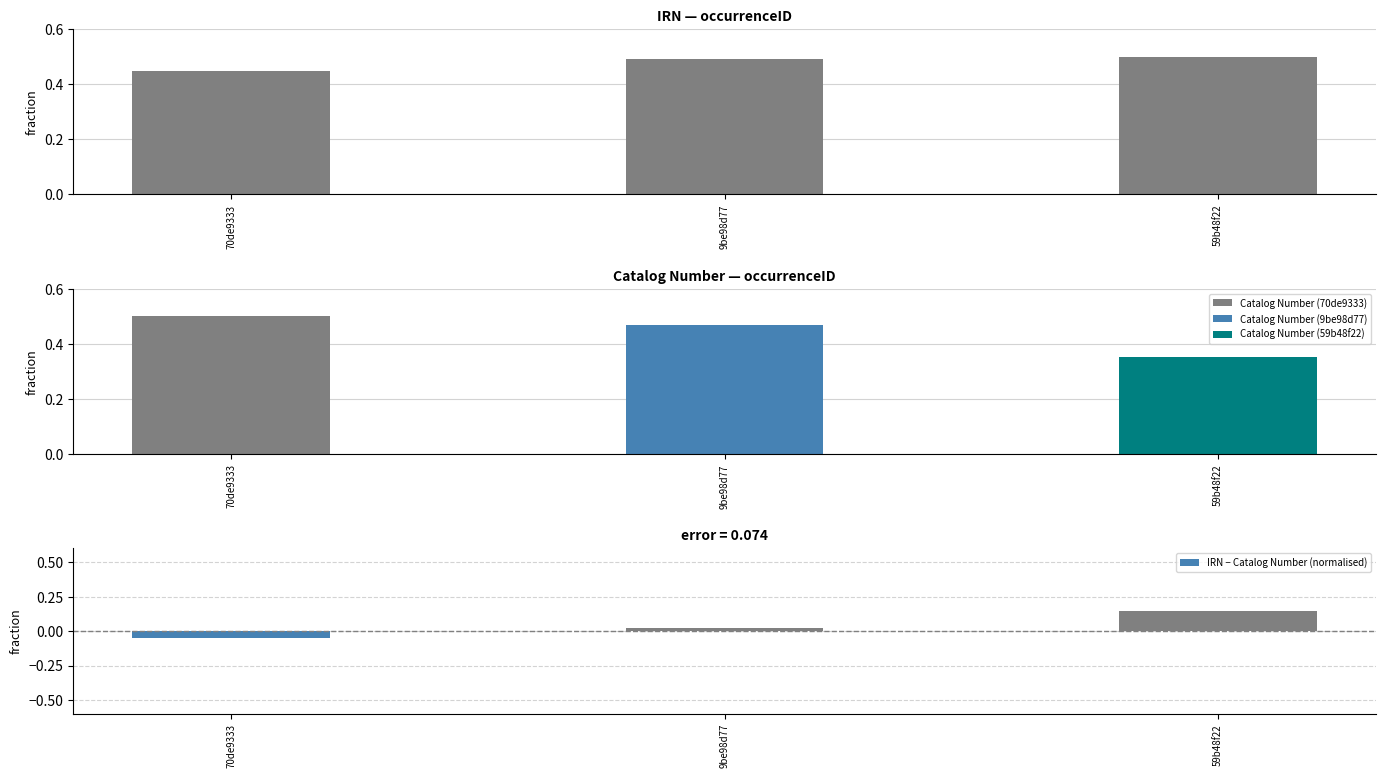

How many categories are shown in the chart?

3